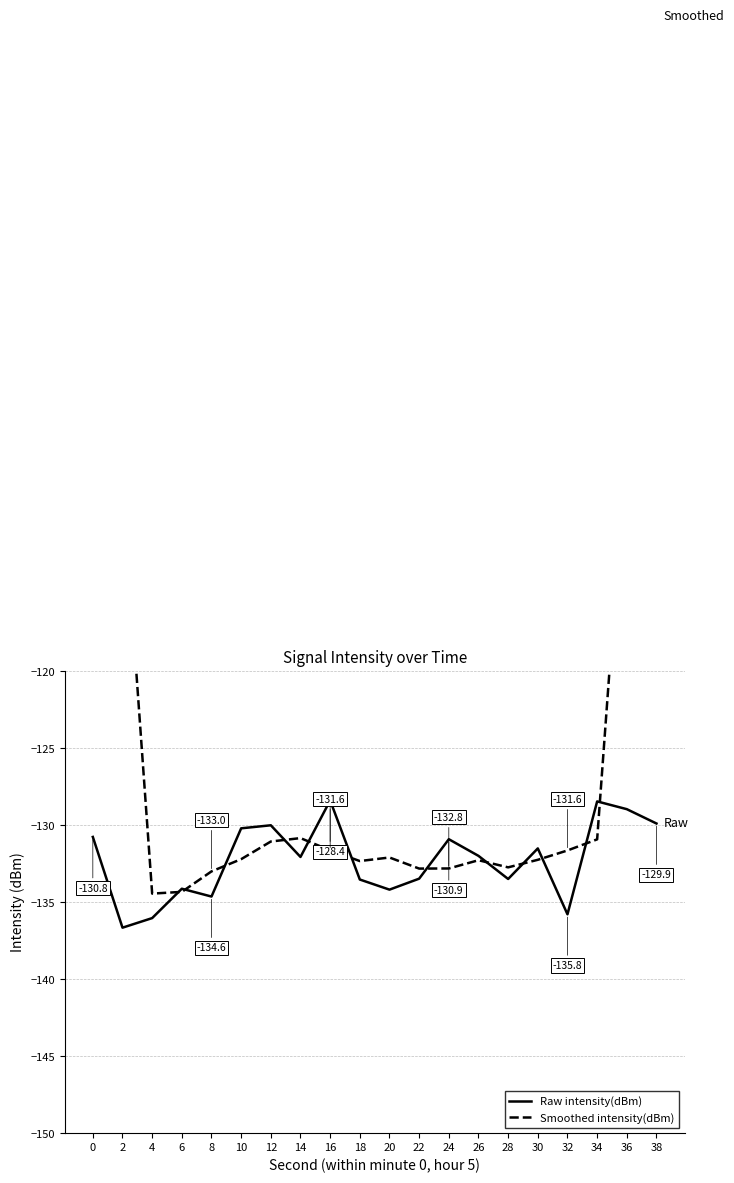

What is the difference between the second highest and second lowest values in the Smoothed intensity(dBm) series?

53.6